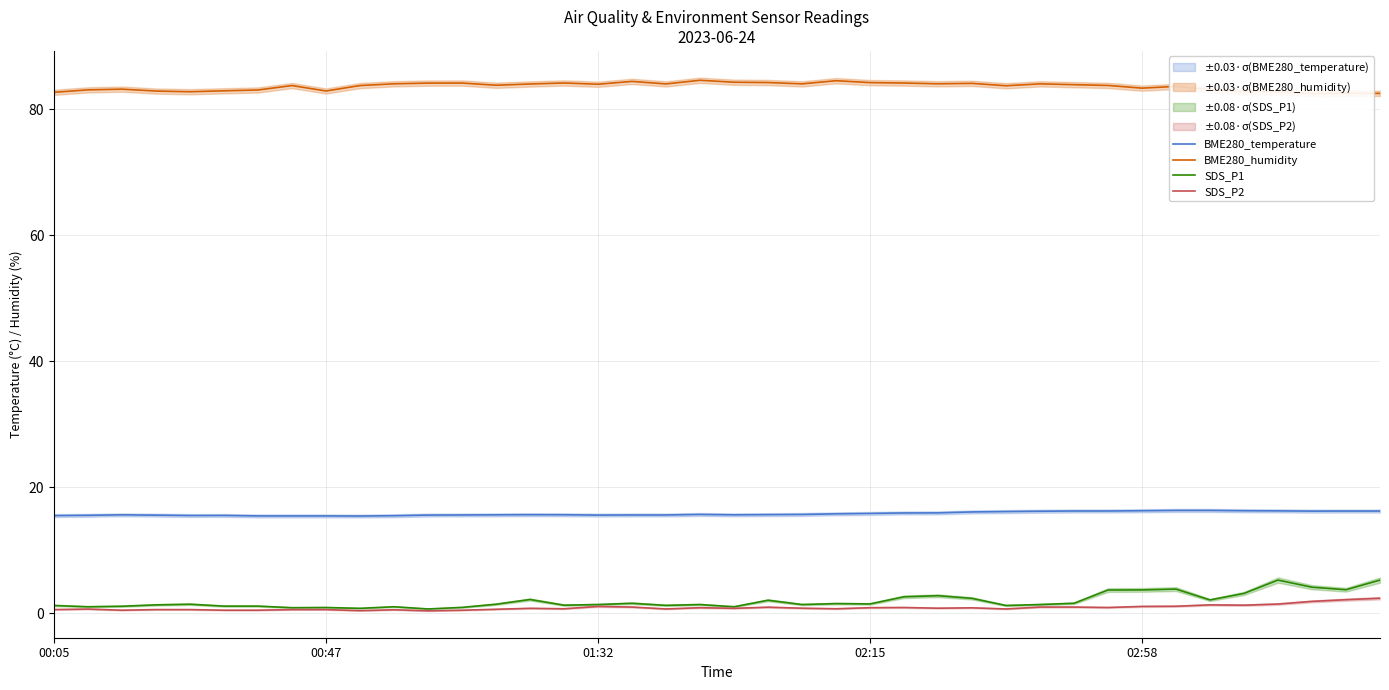

The BME280_temperature series shows 16.3 at 02:58. True or false?

True